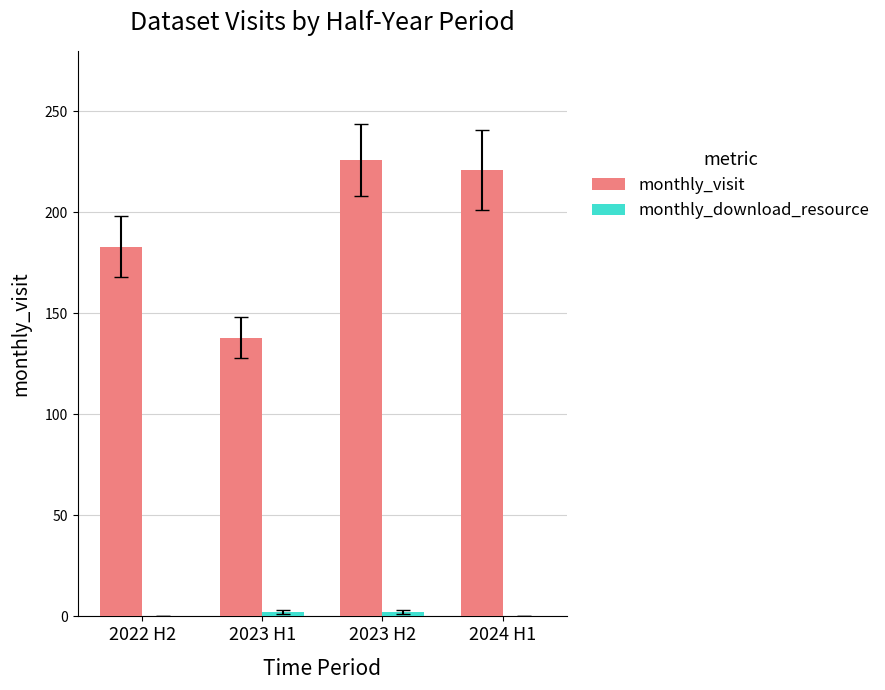

What is the difference between the monthly_visit values at 2024 H1 and 2023 H2?

5